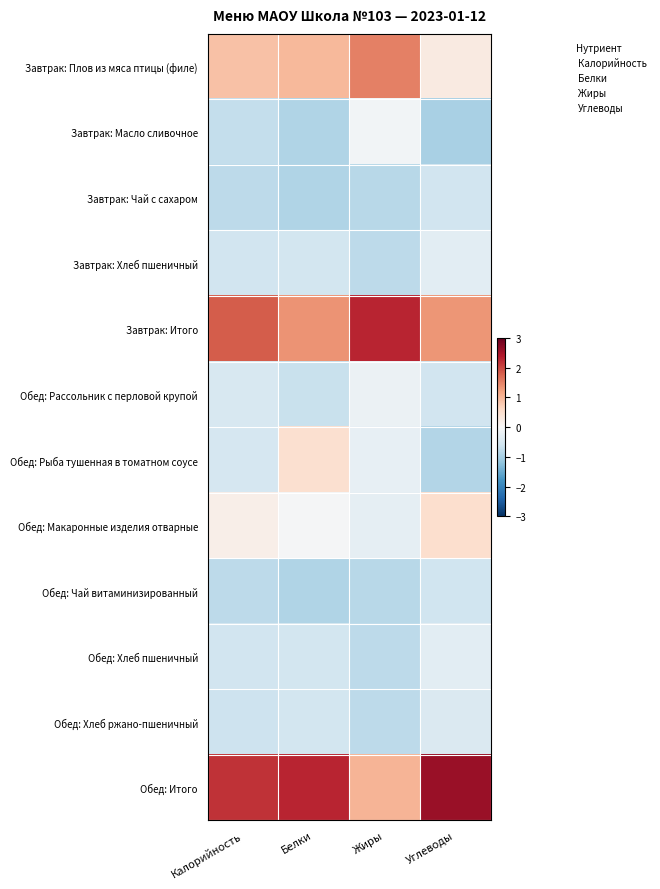

Reading left to right, transcribe all the data shown in this chart.

Завтрак: Плов из мяса птицы (филе): Калорийность=0.9	Белки=1.0	Жиры=1.5	Углеводы=0.3
Завтрак: Масло сливочное: Калорийность=-0.7	Белки=-0.9	Жиры=-0.1	Углеводы=-1.0
Завтрак: Чай с сахаром: Калорийность=-0.8	Белки=-0.9	Жиры=-0.8	Углеводы=-0.6
Завтрак: Хлеб пшеничный: Калорийность=-0.6	Белки=-0.6	Жиры=-0.8	Углеводы=-0.3
Завтрак: Итого: Калорийность=1.8	Белки=1.3	Жиры=2.3	Углеводы=1.3
Обед: Рассольник с перловой крупой: Калорийность=-0.5	Белки=-0.7	Жиры=-0.2	Углеводы=-0.6
Обед: Рыба тушенная в томатном соусе: Калорийность=-0.5	Белки=0.5	Жиры=-0.3	Углеводы=-0.9
Обед: Макаронные изделия отварные: Калорийность=0.2	Белки=-0.0	Жиры=-0.3	Углеводы=0.5
Обед: Чай витаминизированный: Калорийность=-0.8	Белки=-0.9	Жиры=-0.8	Углеводы=-0.6
Обед: Хлеб пшеничный: Калорийность=-0.6	Белки=-0.6	Жиры=-0.8	Углеводы=-0.3
Обед: Хлеб ржано-пшеничный: Калорийность=-0.6	Белки=-0.6	Жиры=-0.8	Углеводы=-0.4
Обед: Итого: Калорийность=2.2	Белки=2.3	Жиры=1.0	Углеводы=2.6